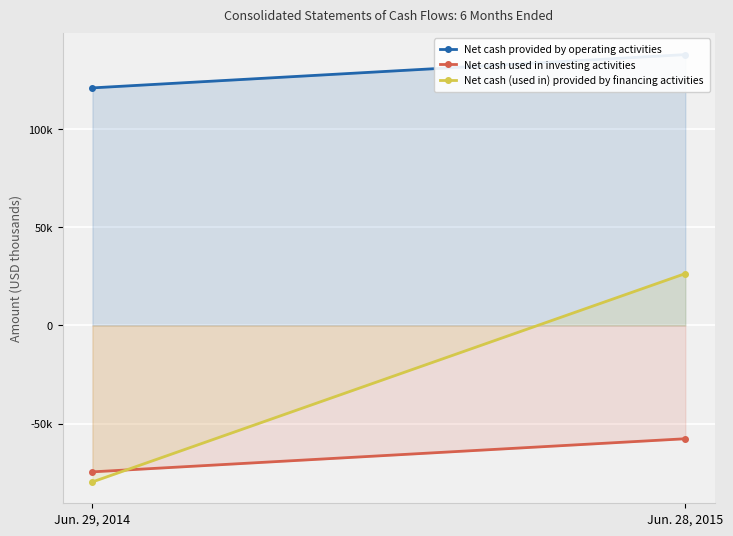

At how many categories does at least one series exceed 96467?

2